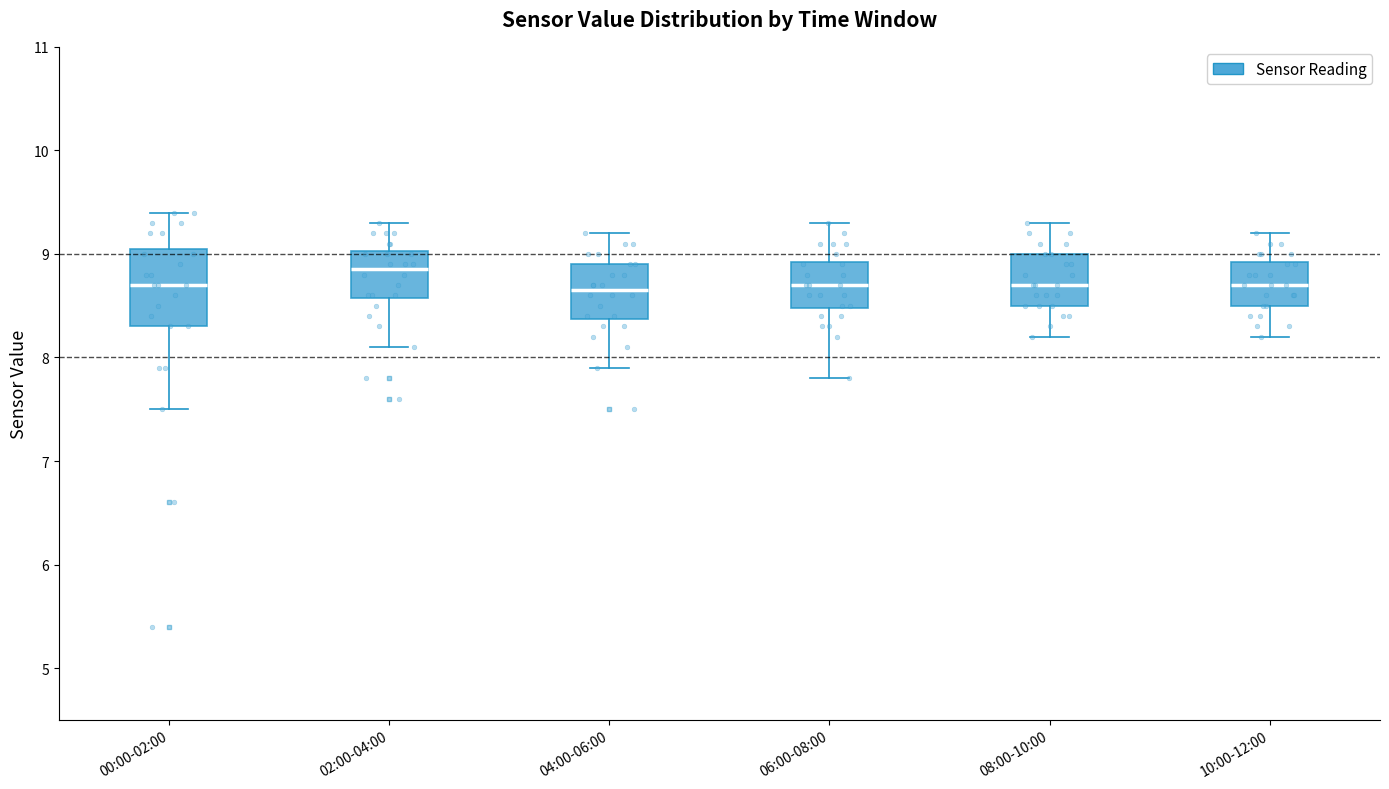

Reading left to right, transcribe this box plot: for each box, give where its median line is, the range the box spans, and where its two whiskers end, as read against the y-axis. The values are not printed on the chart, so give them approximately, as read against the axis.

00:00-02:00: median 8.7, box 8.3 to 9.1, whiskers 7.5 to 9.4
02:00-04:00: median 8.9, box 8.6 to 9.0, whiskers 8.1 to 9.3
04:00-06:00: median 8.7, box 8.4 to 8.9, whiskers 7.9 to 9.2
06:00-08:00: median 8.7, box 8.5 to 8.9, whiskers 7.8 to 9.3
08:00-10:00: median 8.7, box 8.5 to 9.0, whiskers 8.2 to 9.3
10:00-12:00: median 8.7, box 8.5 to 8.9, whiskers 8.2 to 9.2